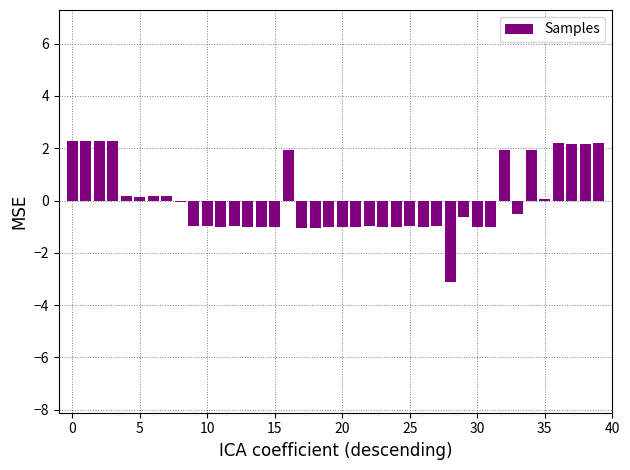

What is the value of the 34th bar from the left?

-0.5